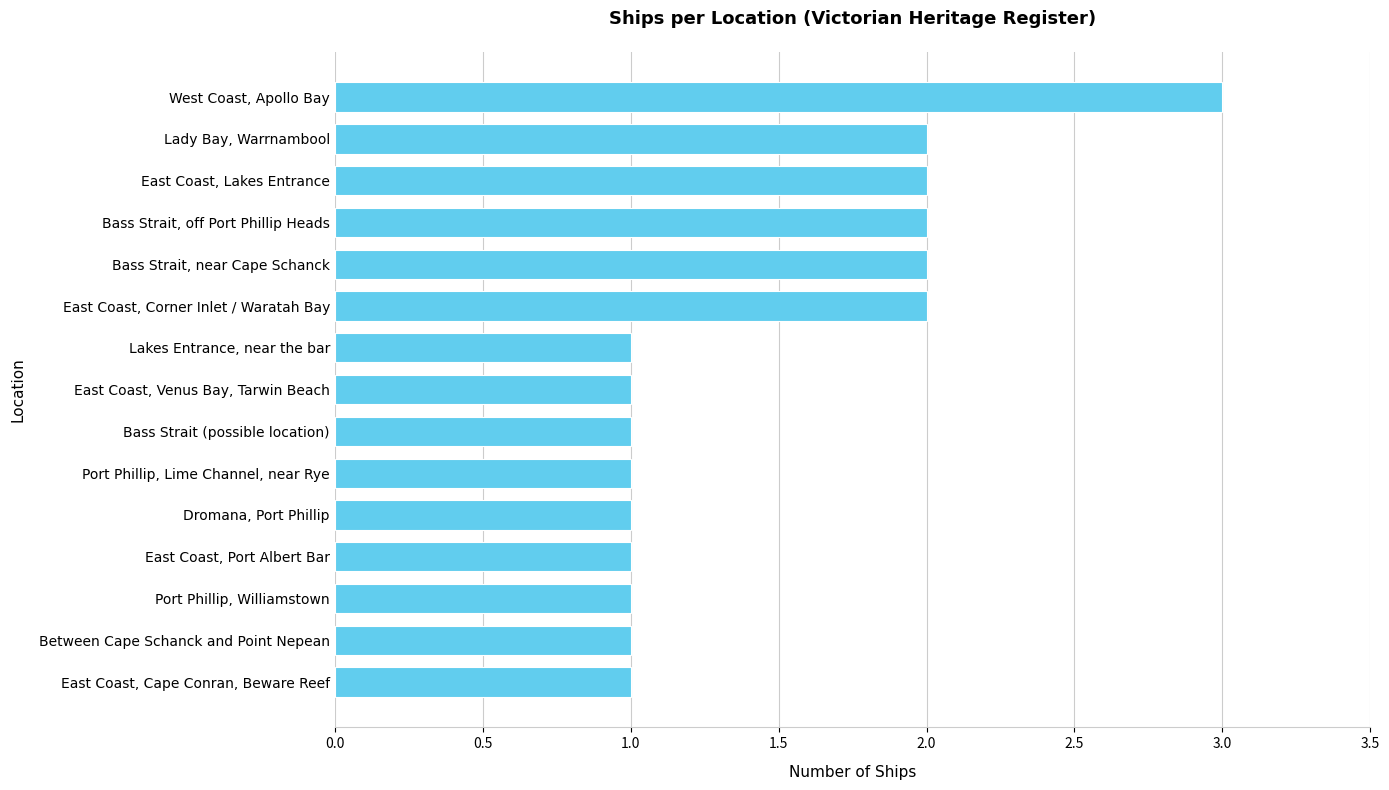

Reading top to bottom, what are all the values shown in this chart?

West Coast, Apollo Bay=3	Lady Bay, Warrnambool=2	East Coast, Lakes Entrance=2	Bass Strait, off Port Phillip Heads=2	Bass Strait, near Cape Schanck=2	East Coast, Corner Inlet / Waratah Bay=2	Lakes Entrance, near the bar=1	East Coast, Venus Bay, Tarwin Beach=1	Bass Strait (possible location)=1	Port Phillip, Lime Channel, near Rye=1	Dromana, Port Phillip=1	East Coast, Port Albert Bar=1	Port Phillip, Williamstown=1	Between Cape Schanck and Point Nepean=1	East Coast, Cape Conran, Beware Reef=1